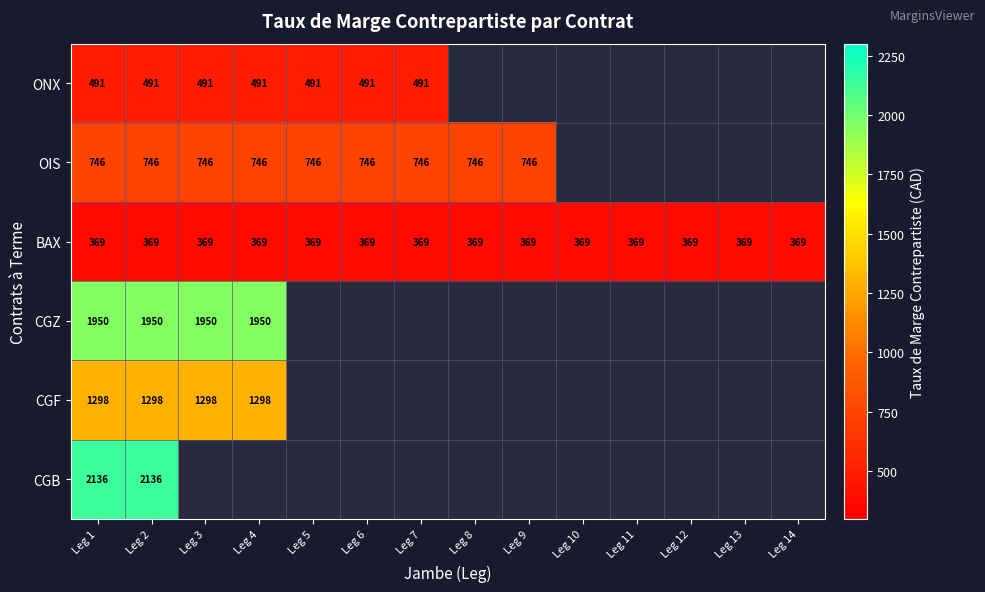

At how many categories does at least one series exceed 1426?

4